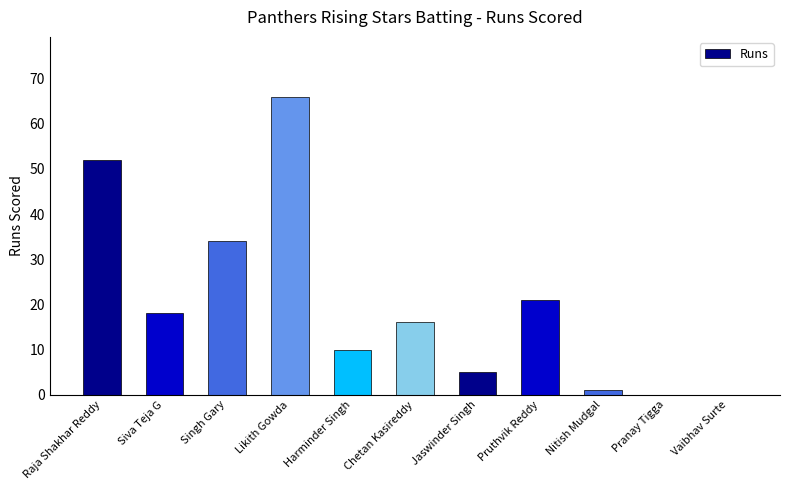

What is the change in value from Siva Teja G to Pranay Tigga?

-18